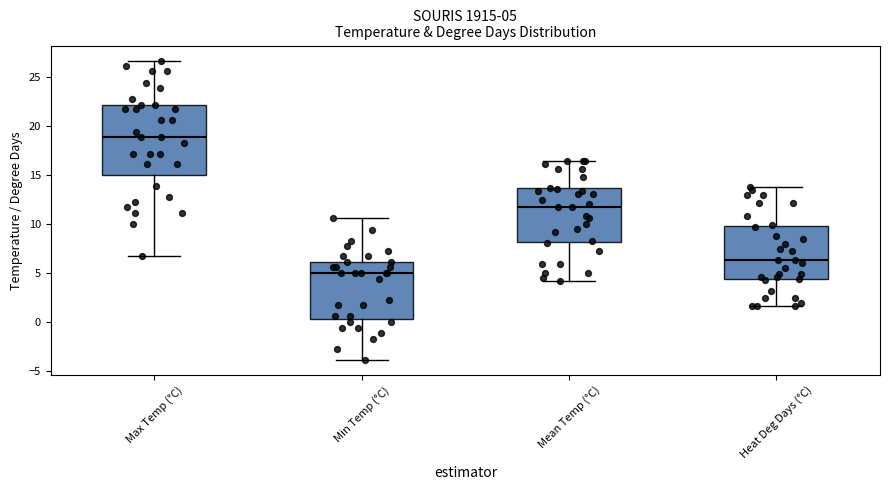

Which box has the lowest median line?

Min Temp (°C)